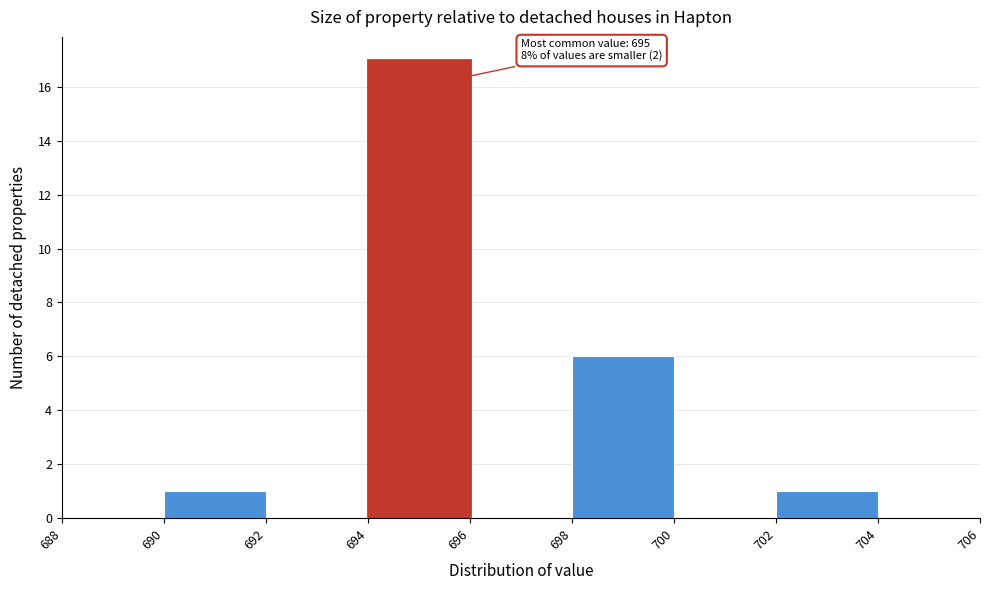

Which range on the x-axis has the tallest bar?

694 to 696